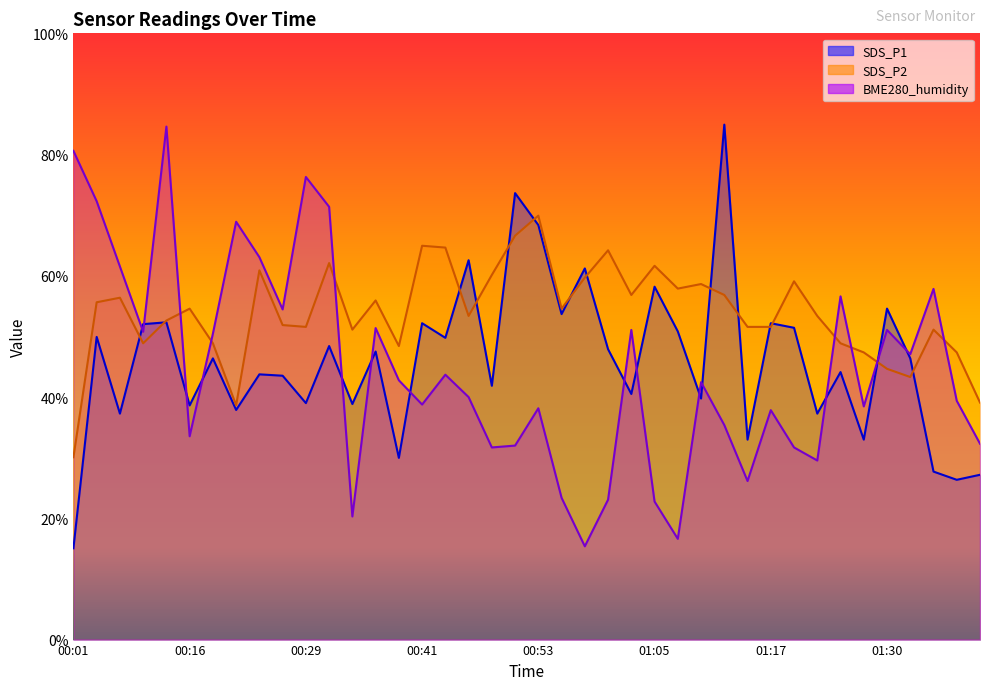

What is the sum of all SDS_P1 values?

1839.2